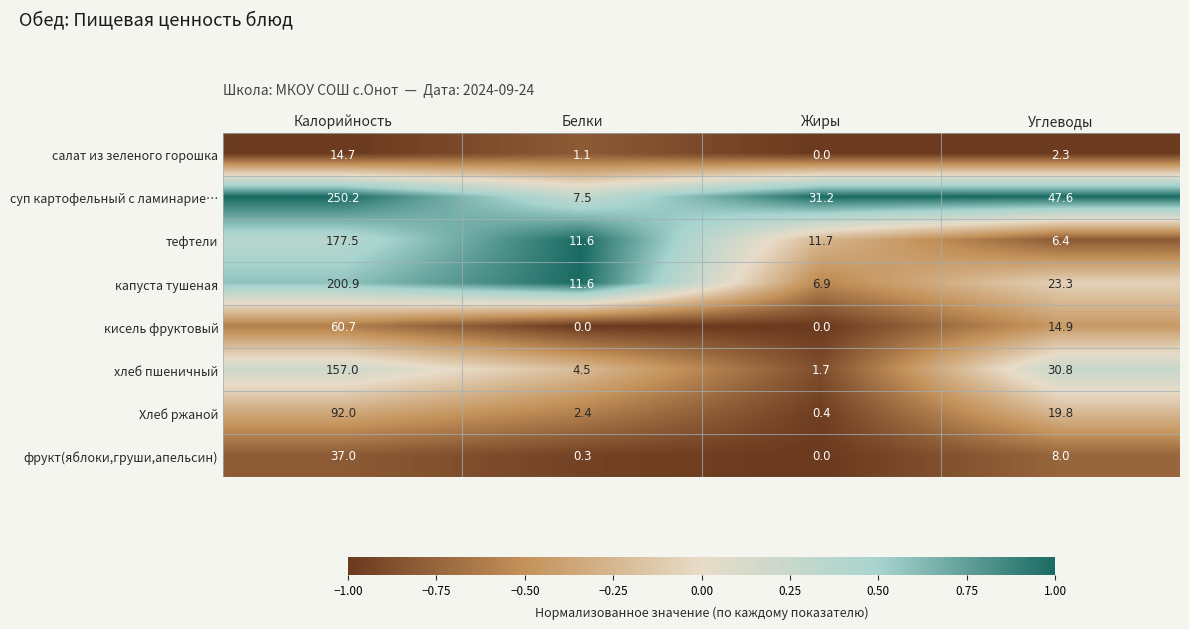

Is it true that Хлеб ржаной equals 4.2 at Белки?

False